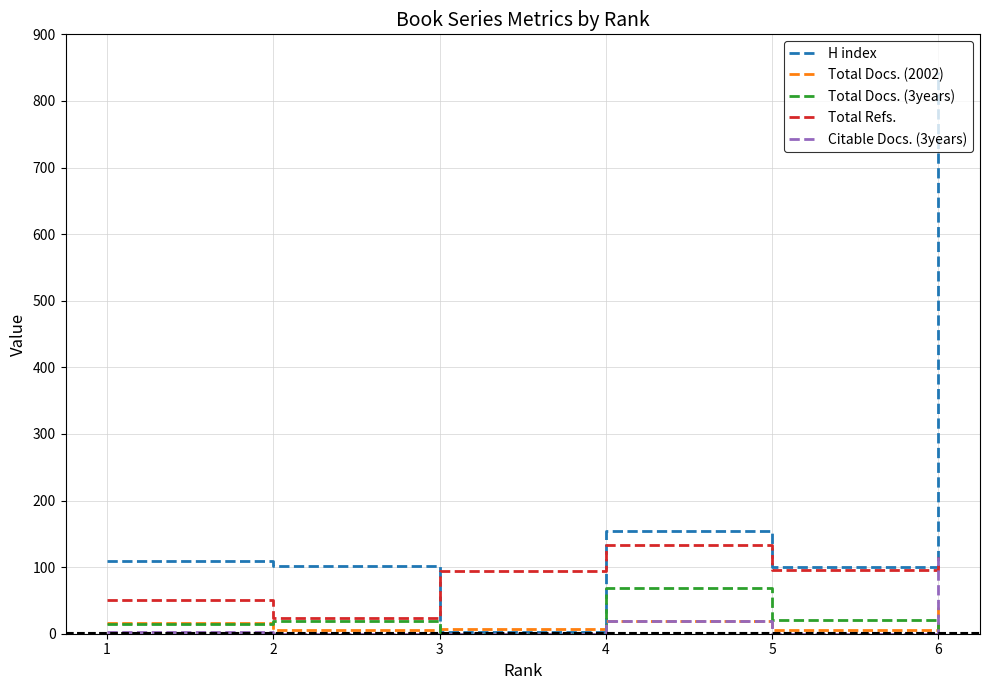

The value of H index at 5 is 100. True or false?

True